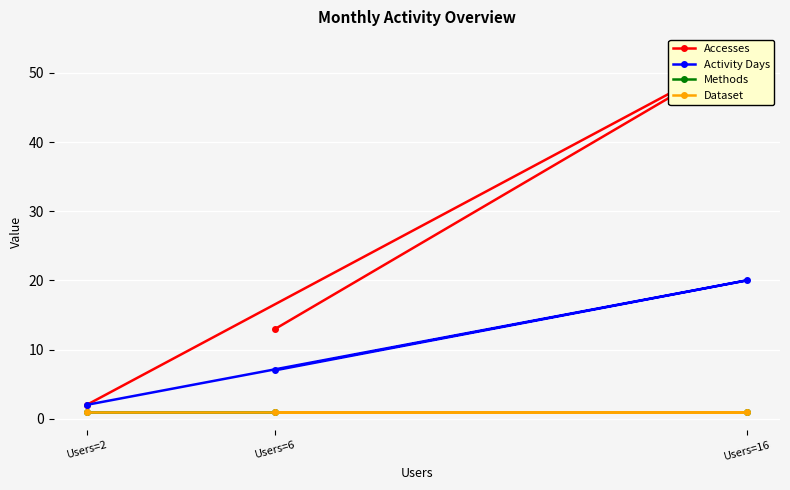

What is the sum of the Activity Days values at Users=6 and Users=16?

27